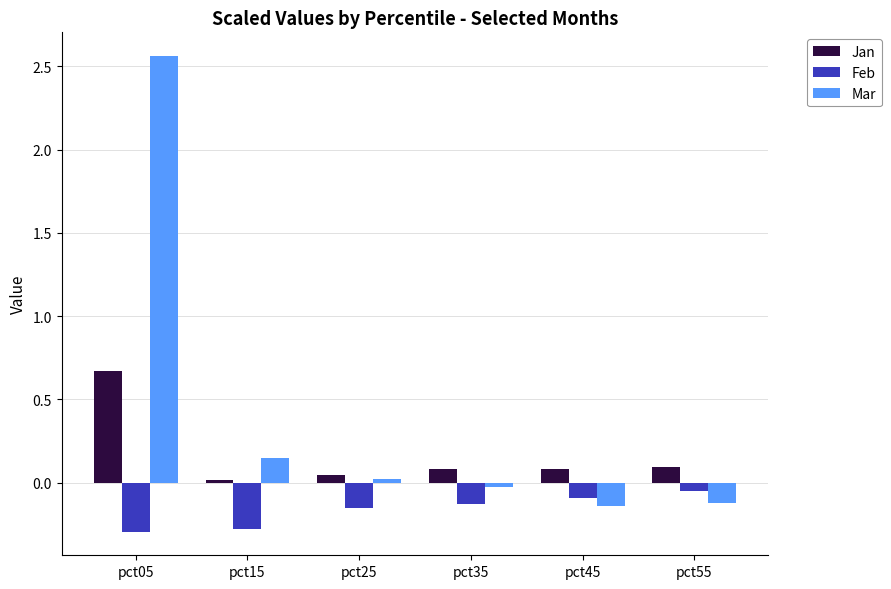

What is the difference between the second highest and minimum values in the Mar series?

0.3